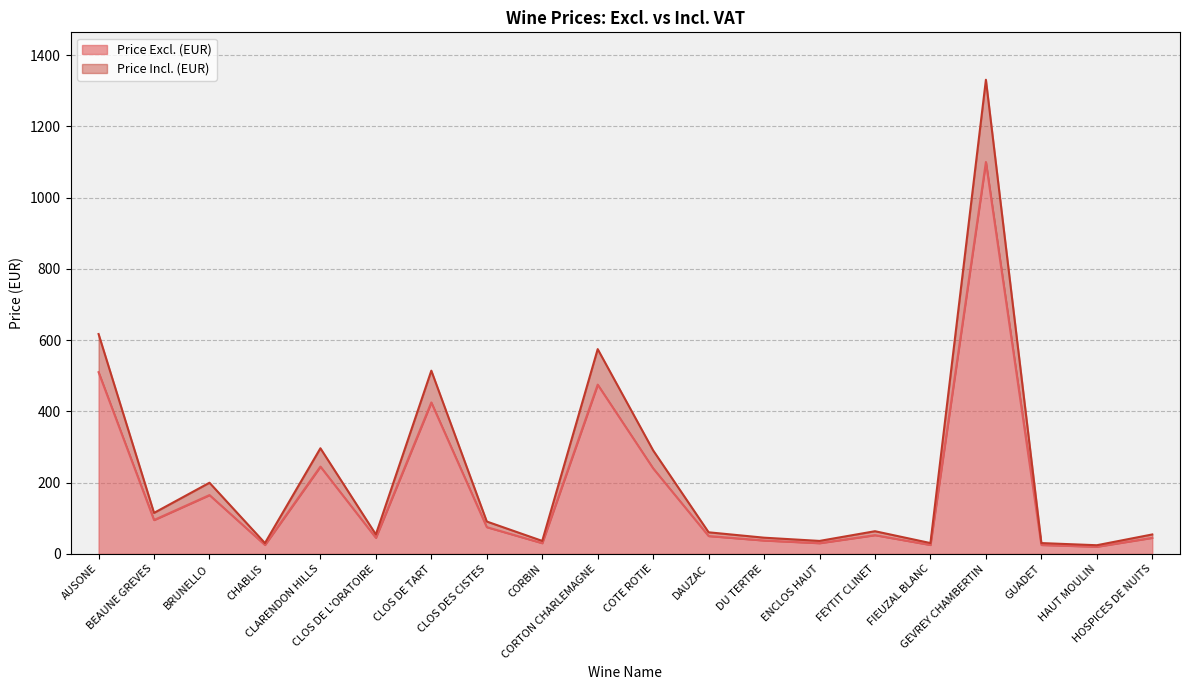

What is the difference between the second highest and minimum values in the Price Incl. (EUR) series?

592.9